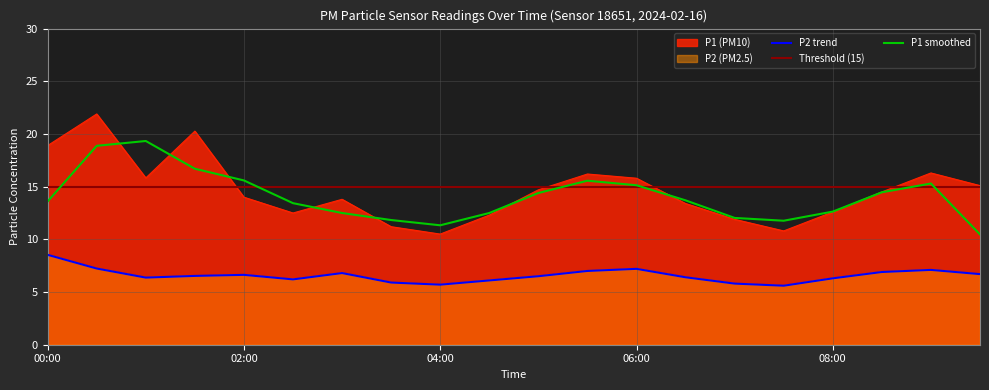

How many categories are shown in the chart?

20